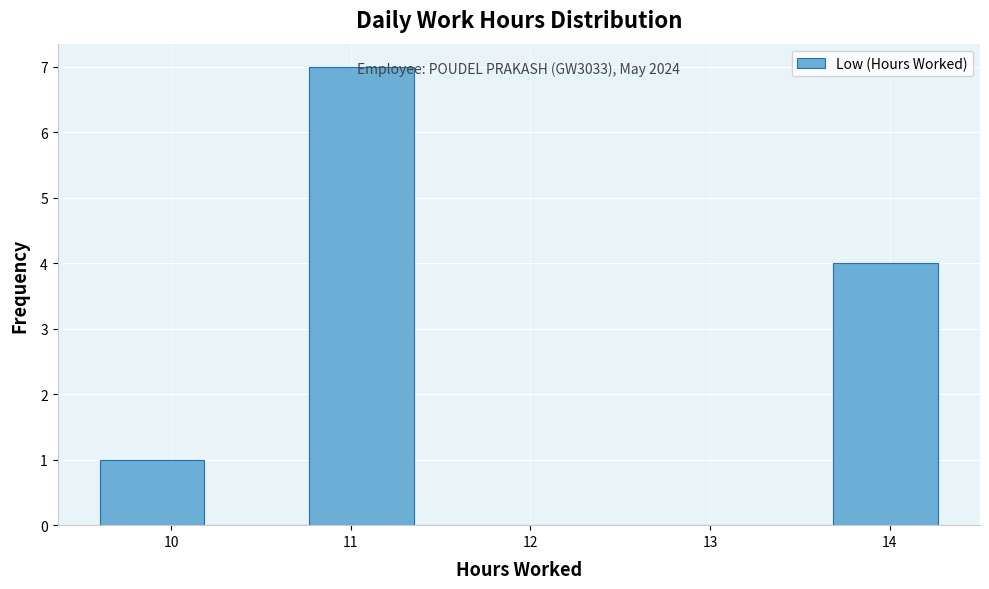

Over which range of the x-axis is the bar tallest?

10.8 to 11.4